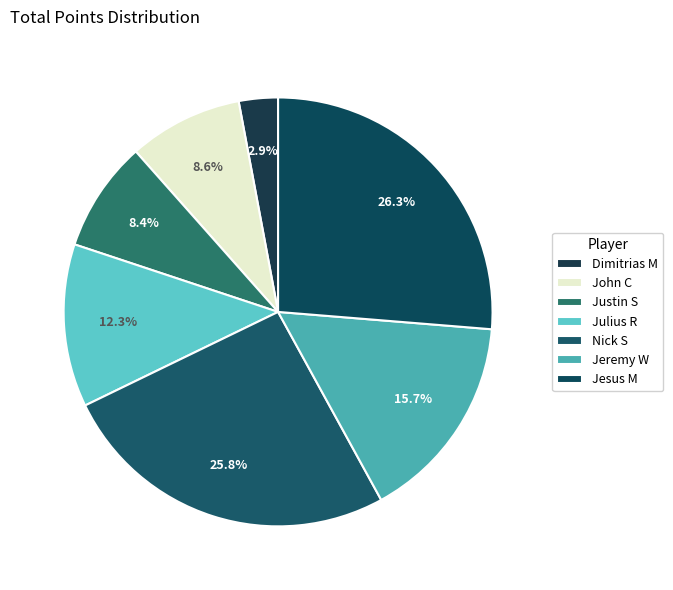

Is the sum of Nick S and Jesus M greater than half?

Yes